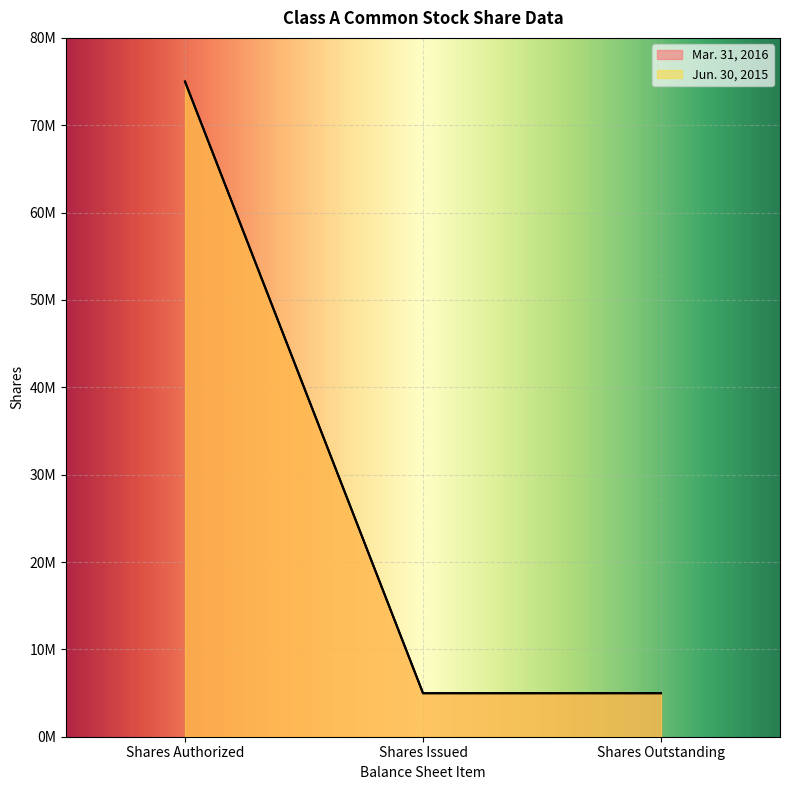

Which series changed the most between Shares Issued and Shares Outstanding?

Mar. 31, 2016